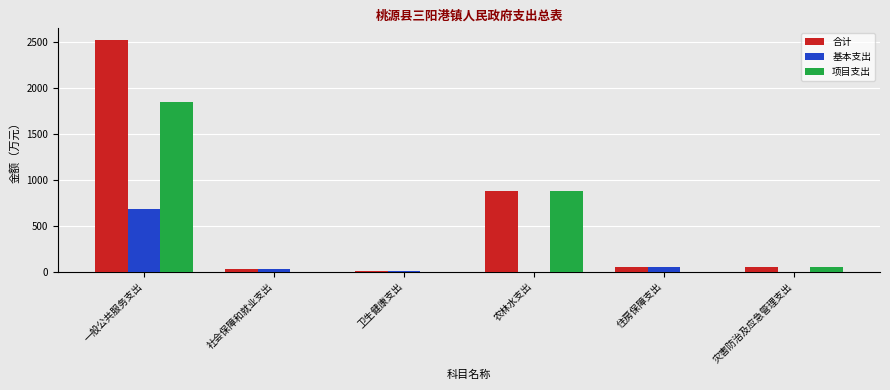

Are the bars horizontal?

No